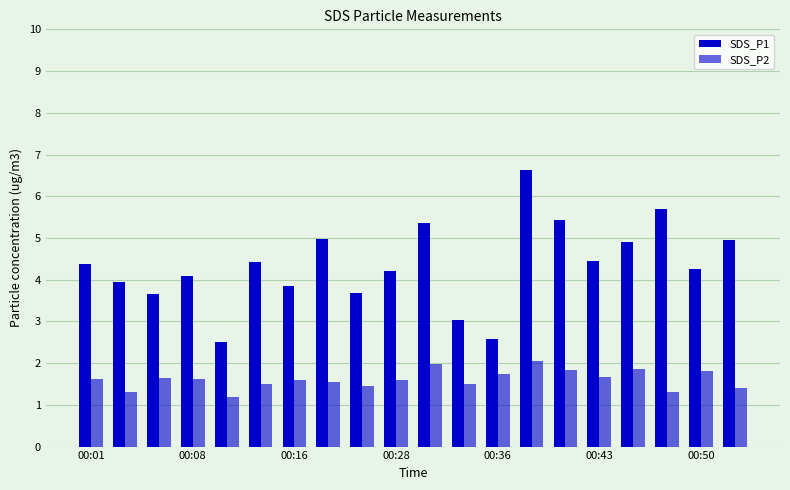

How many distinct data groups are displayed?

2